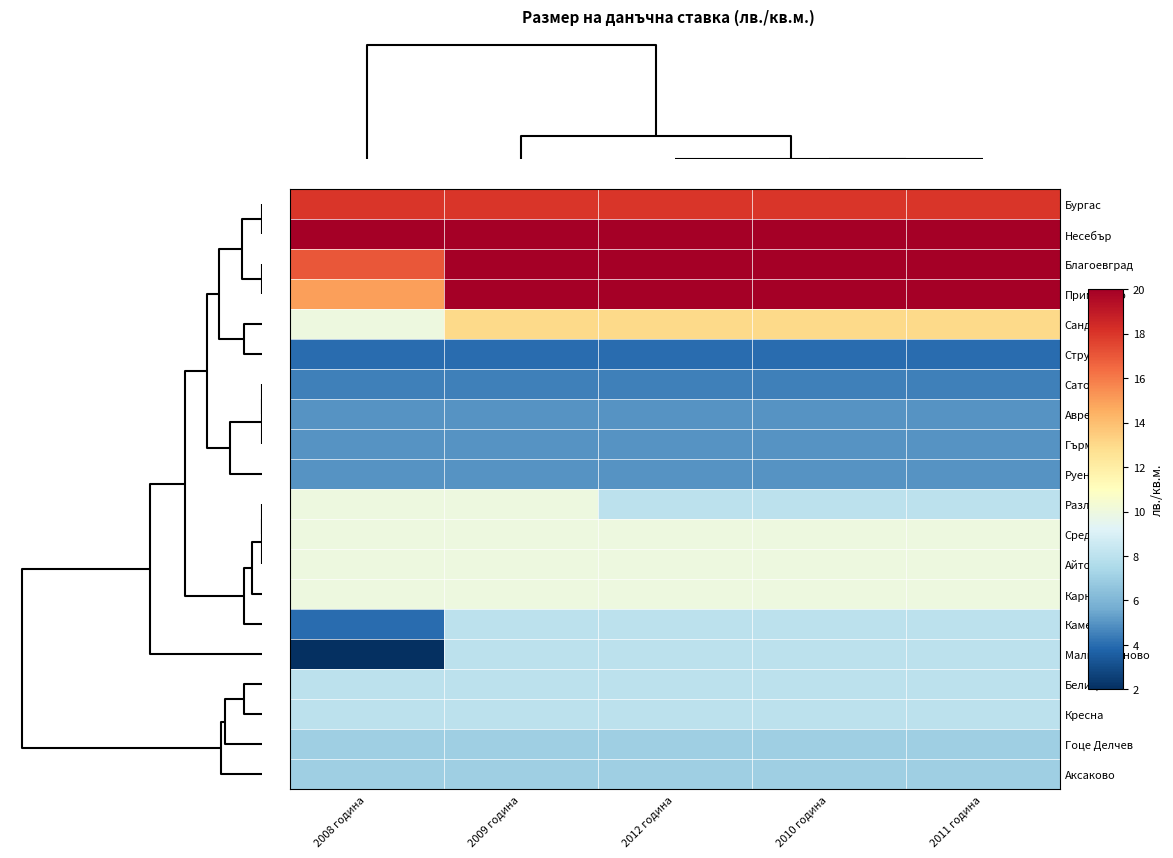

Reading right to left, extract all data points from this chart.

Бургас: 2011 година=18.0	2010 година=18.0	2012 година=18.0	2009 година=18.0	2008 година=18.0
Несебър: 2011 година=20.0	2010 година=20.0	2012 година=20.0	2009 година=20.0	2008 година=20.0
Благоевград: 2011 година=20.0	2010 година=20.0	2012 година=20.0	2009 година=20.0	2008 година=17.0
Приморско: 2011 година=20.0	2010 година=20.0	2012 година=20.0	2009 година=20.0	2008 година=15.0
Сандански: 2011 година=13.0	2010 година=13.0	2012 година=13.0	2009 година=13.0	2008 година=10.0
Струмяни: 2011 година=4.0	2010 година=4.0	2012 година=4.0	2009 година=4.0	2008 година=4.0
Сатовча: 2011 година=4.5	2010 година=4.5	2012 година=4.5	2009 година=4.5	2008 година=4.5
Аврен: 2011 година=5.0	2010 година=5.0	2012 година=5.0	2009 година=5.0	2008 година=5.0
Гърмен: 2011 година=5.0	2010 година=5.0	2012 година=5.0	2009 година=5.0	2008 година=5.0
Руен: 2011 година=5.0	2010 година=5.0	2012 година=5.0	2009 година=5.0	2008 година=5.0
Разлог: 2011 година=8.0	2010 година=8.0	2012 година=8.0	2009 година=10.0	2008 година=10.0
Средец: 2011 година=10.0	2010 година=10.0	2012 година=10.0	2009 година=10.0	2008 година=10.0
Айтос: 2011 година=10.0	2010 година=10.0	2012 година=10.0	2009 година=10.0	2008 година=10.0
Карнобат: 2011 година=10.0	2010 година=10.0	2012 година=10.0	2009 година=10.0	2008 година=10.0
Камено: 2011 година=8.0	2010 година=8.0	2012 година=8.0	2009 година=8.0	2008 година=4.0
Малко Търново: 2011 година=8.0	2010 година=8.0	2012 година=8.0	2009 година=8.0	2008 година=2.0
Белица: 2011 година=8.0	2010 година=8.0	2012 година=8.0	2009 година=8.0	2008 година=8.0
Кресна: 2011 година=8.0	2010 година=8.0	2012 година=8.0	2009 година=8.0	2008 година=8.0
Гоце Делчев: 2011 година=7.0	2010 година=7.0	2012 година=7.0	2009 година=7.0	2008 година=7.0
Аксаково: 2011 година=7.0	2010 година=7.0	2012 година=7.0	2009 година=7.0	2008 година=7.0